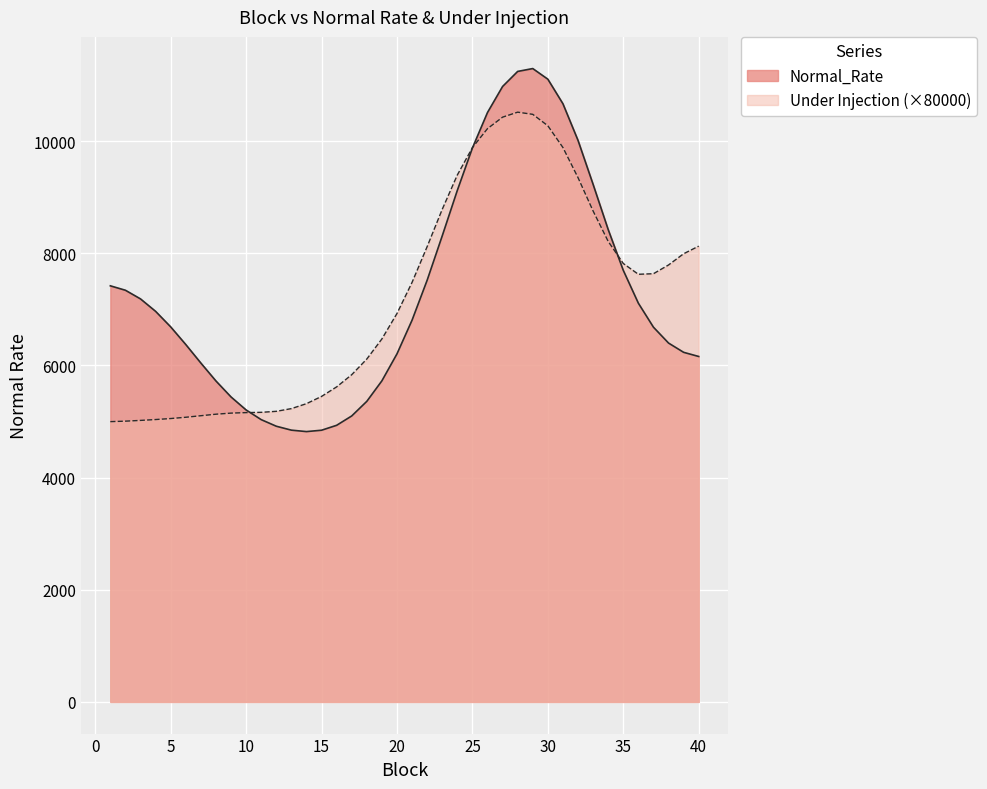

Rank the series by their maximum value, from highest to lowest.

Normal_Rate, Under Injection (×80000)